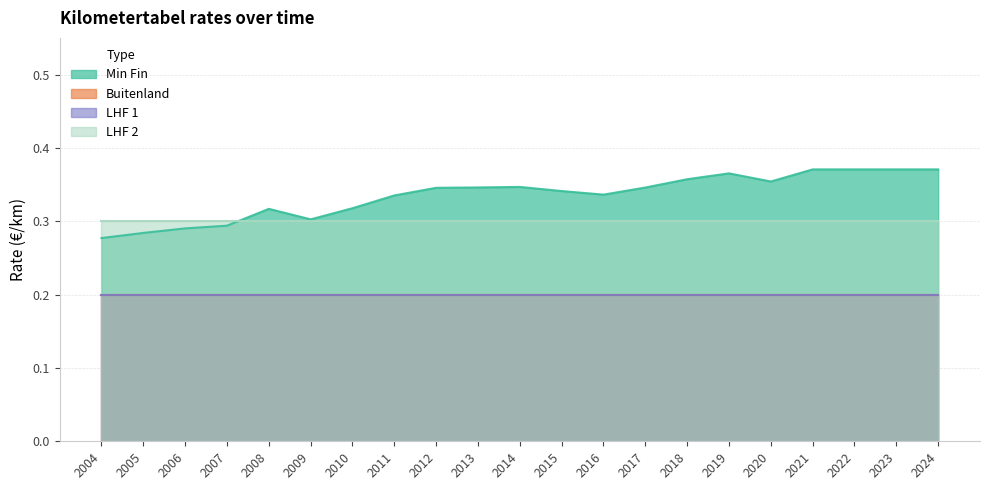

The value of Min Fin at 2022 is 0.6. True or false?

False